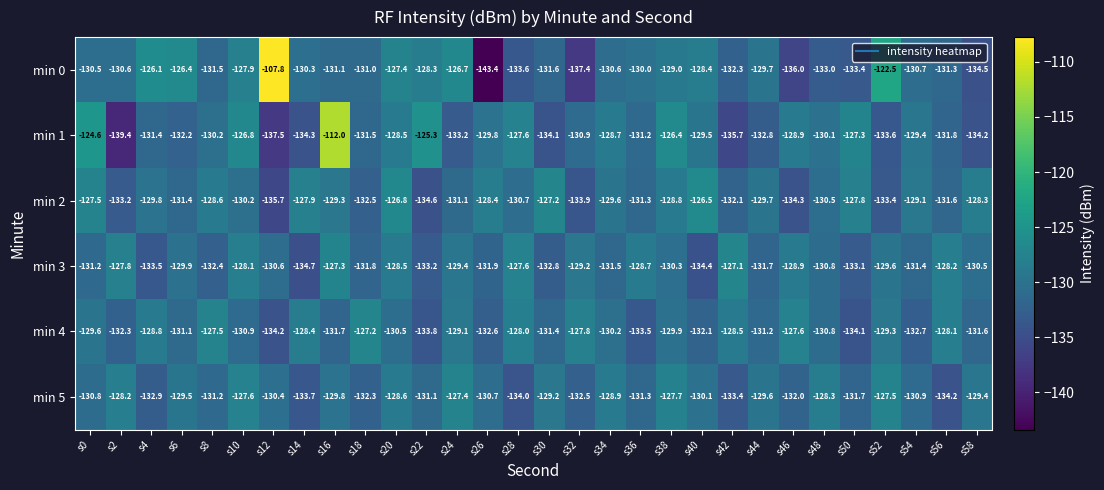

Rank the series by their maximum value, from lowest to highest.

min 5, min 4, min 3, min 2, min 1, min 0